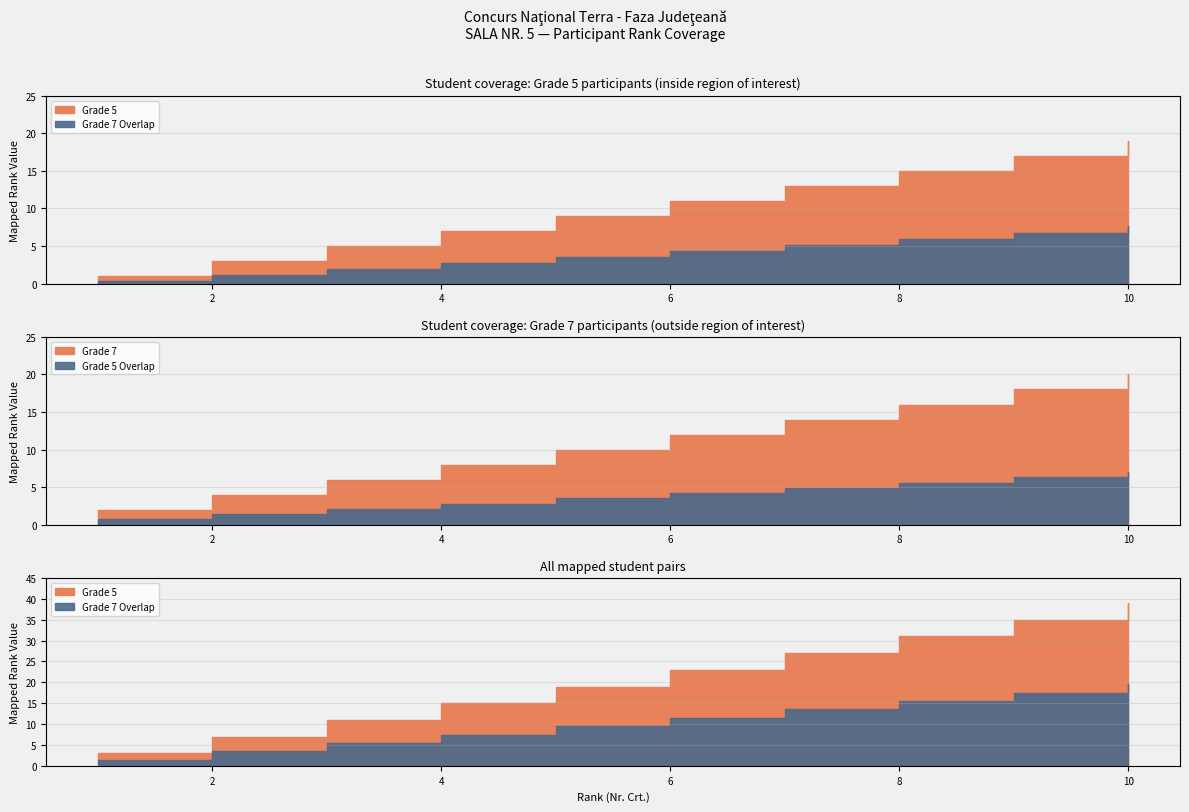

What is the total value across all series at 2?

7